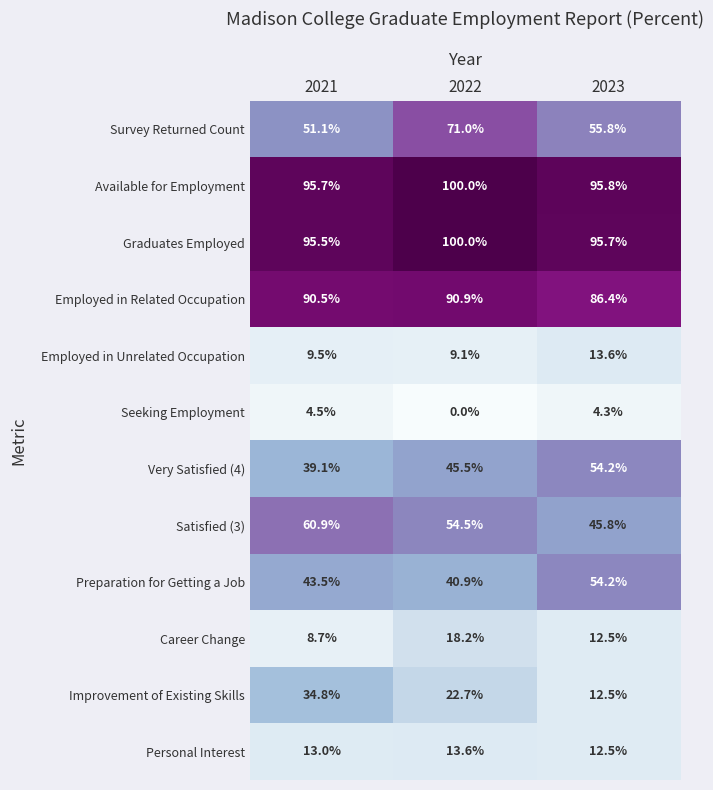

Which series has the widest spread of values?

Improvement of Existing Skills